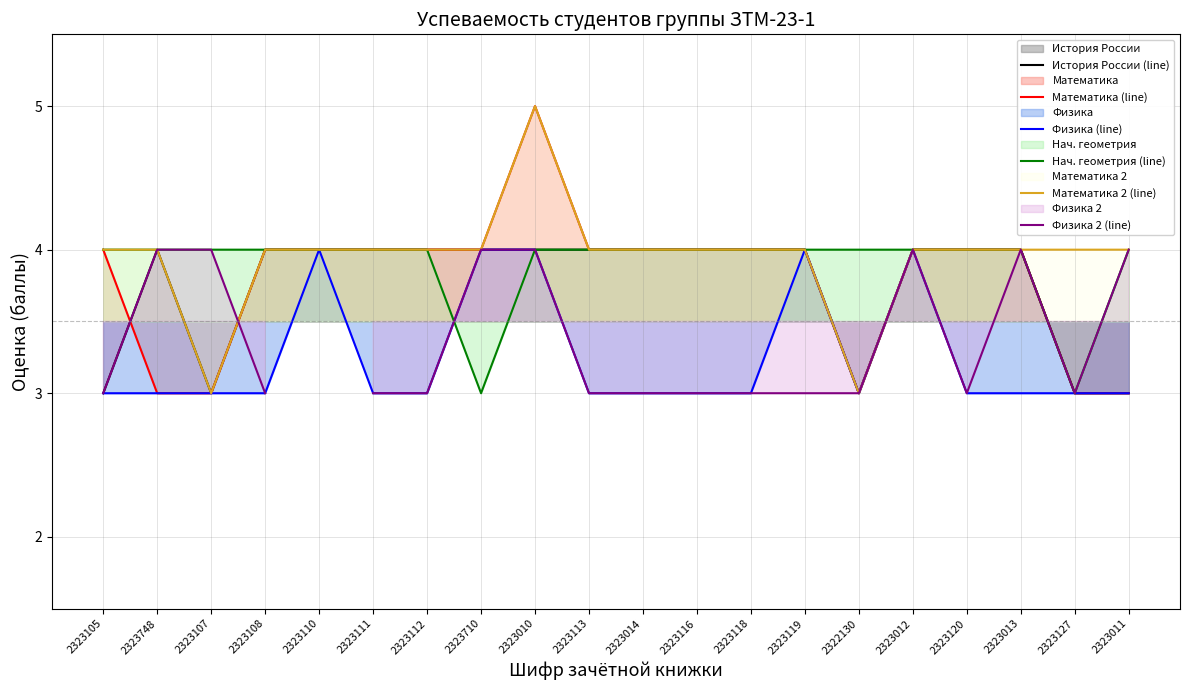

Is the value of Математика (line) at 2323113 greater than the value of Математика 2 (line) at 2323710?

No